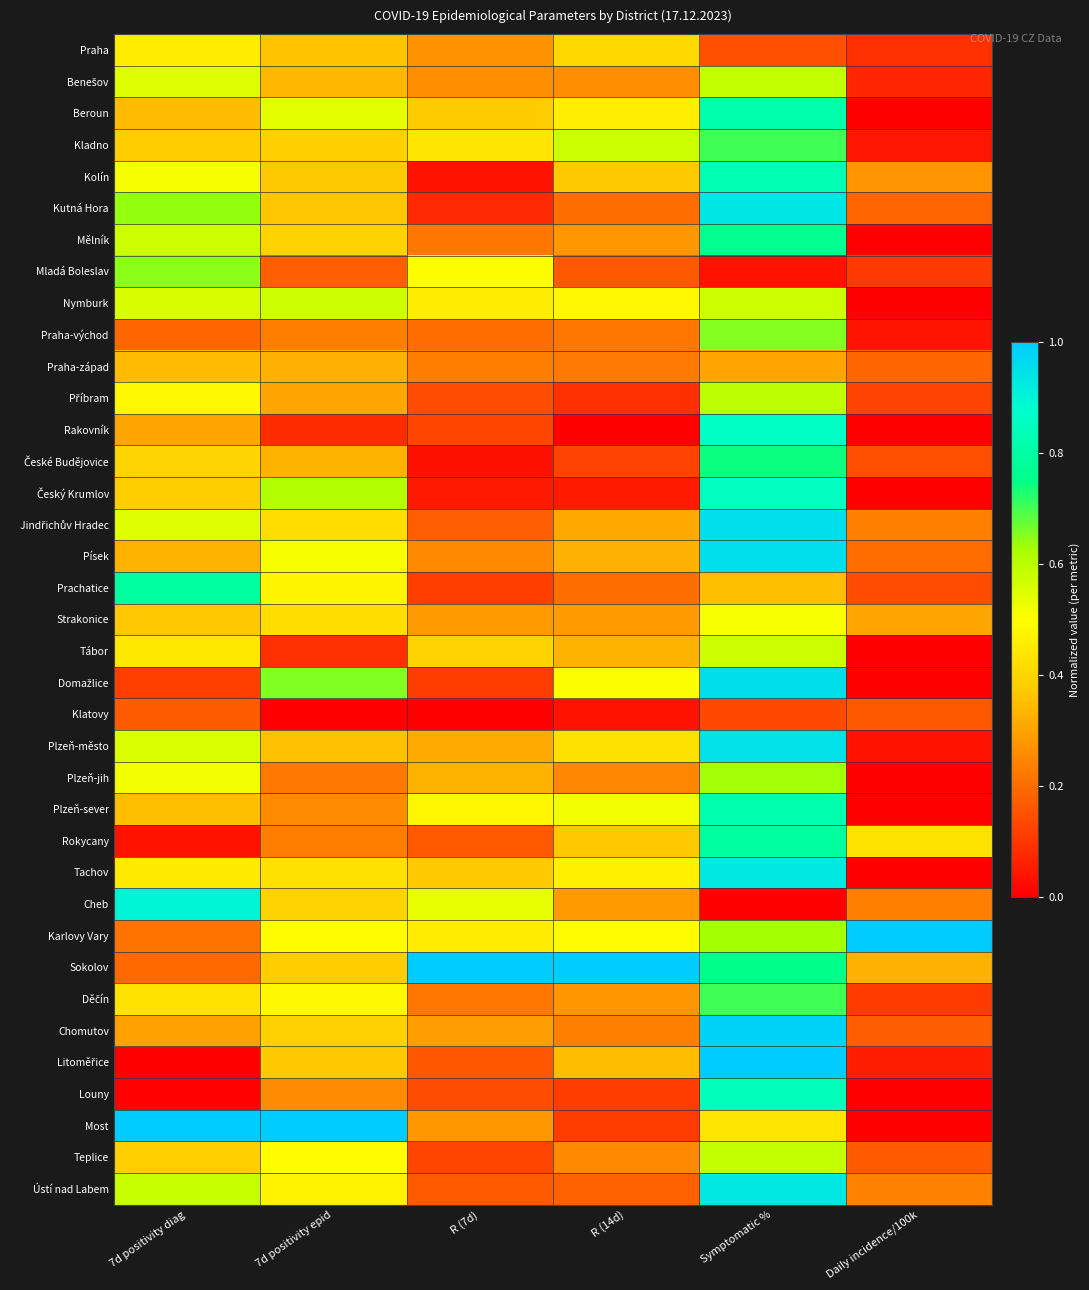

What is the total value across all series at Daily incidence/100k?

5.1